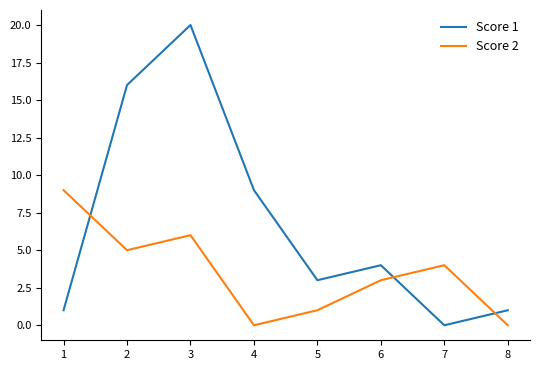

How many values in the Score 1 series are below 4?

4